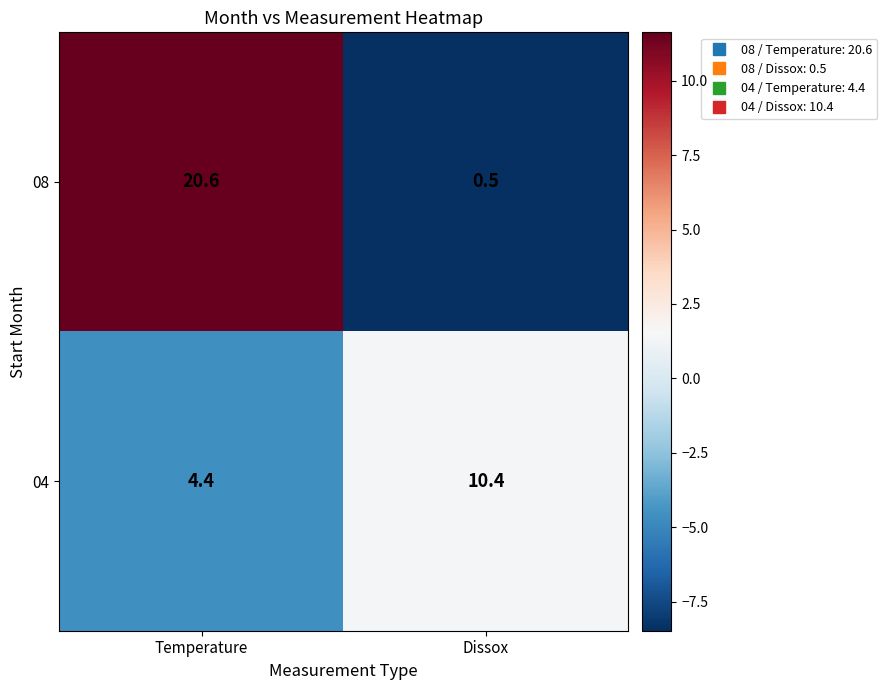

Which series has the widest spread of values?

08